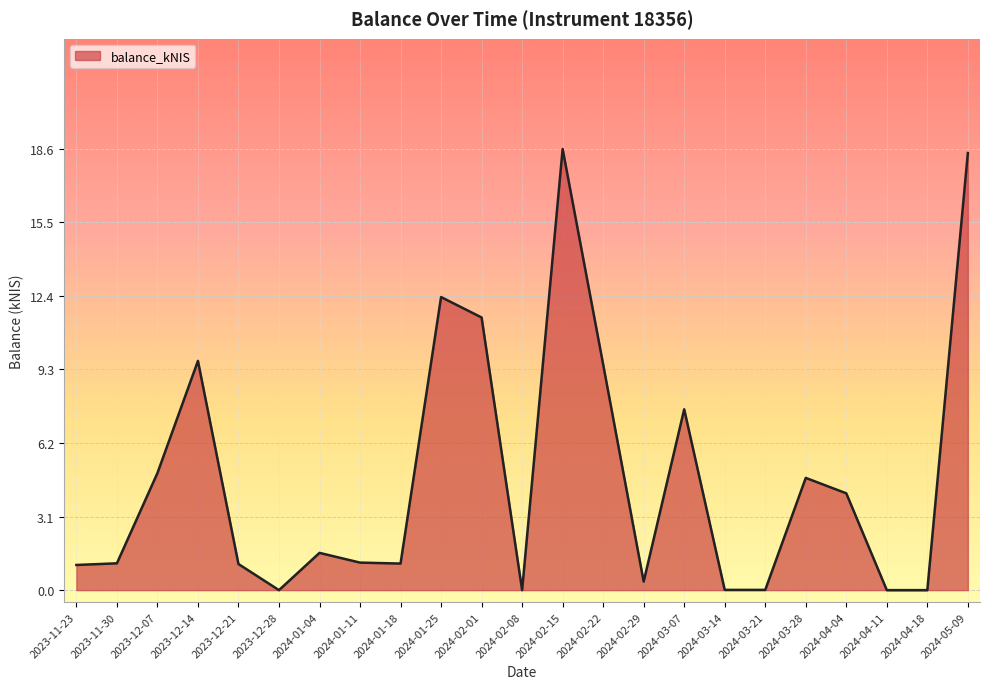

What is the greatest value displayed?

18.6